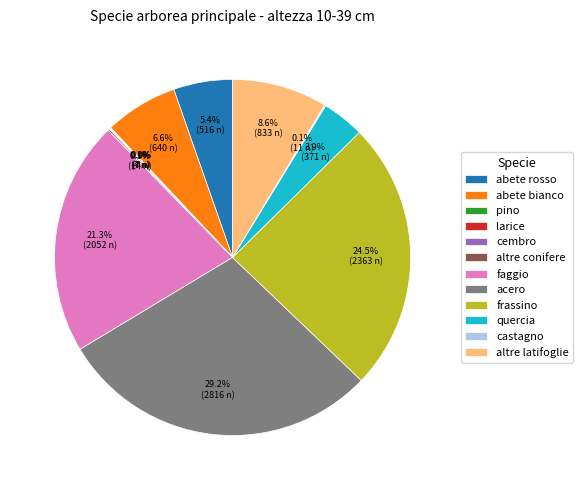

Does frassino represent more than half of the total?

No